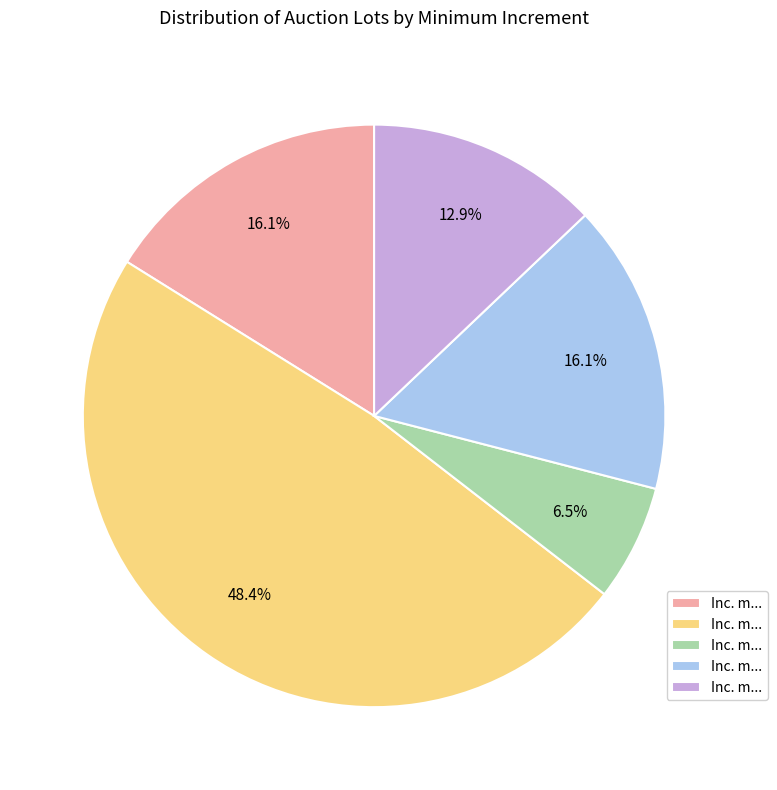

To the nearest percent, what is the difference between the largest and smallest slice percentages?

42%